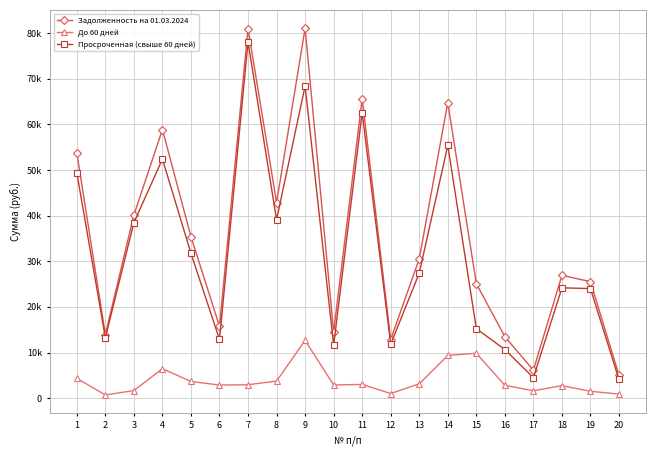

What are all the series names shown in the legend?

Задолженность на 01.03.2024, До 60 дней, Просроченная (свыше 60 дней)